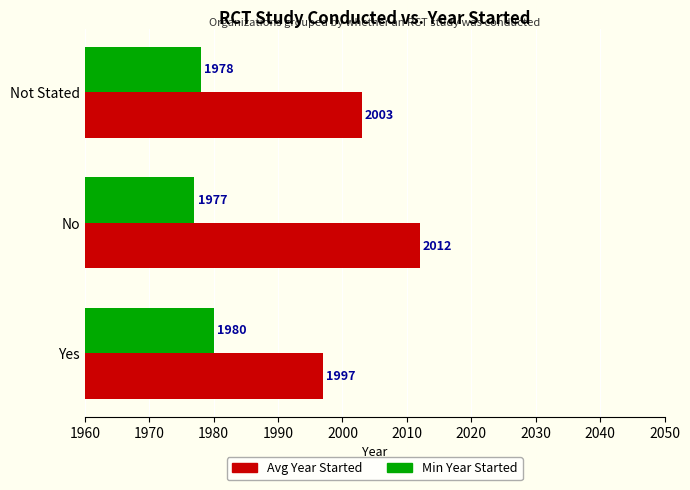

Which category has the highest value in the Min Year Started series?

Yes